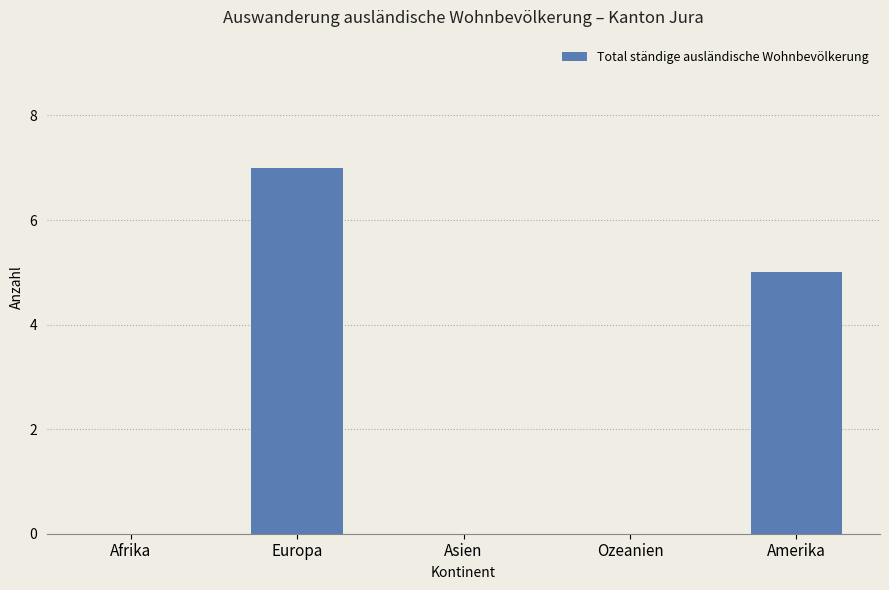

What is the change in value from Ozeanien to Amerika?

+5